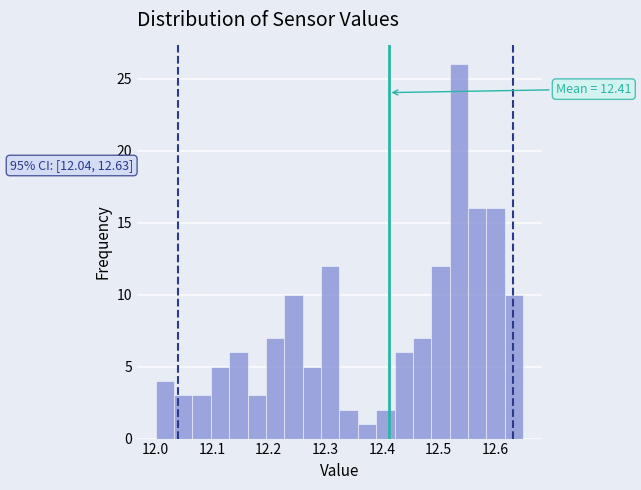

Read against the x-axis, roughly where is the centre of the tallest bar?

12.54